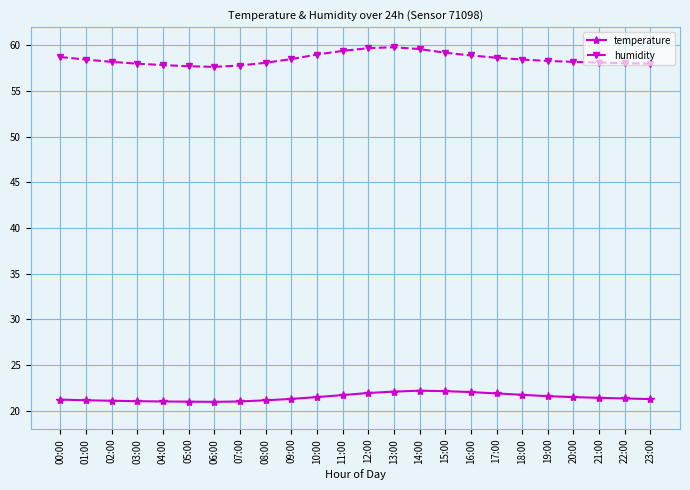

True or false: humidity and temperature intersect in this chart.

False